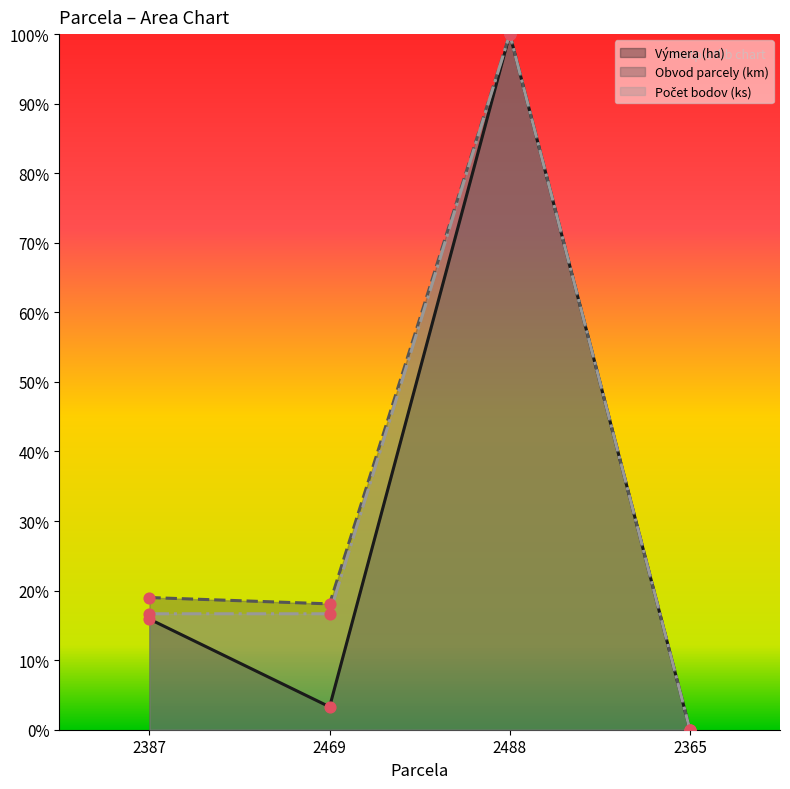

Which series contains the lowest Y value?

Výmera (ha)